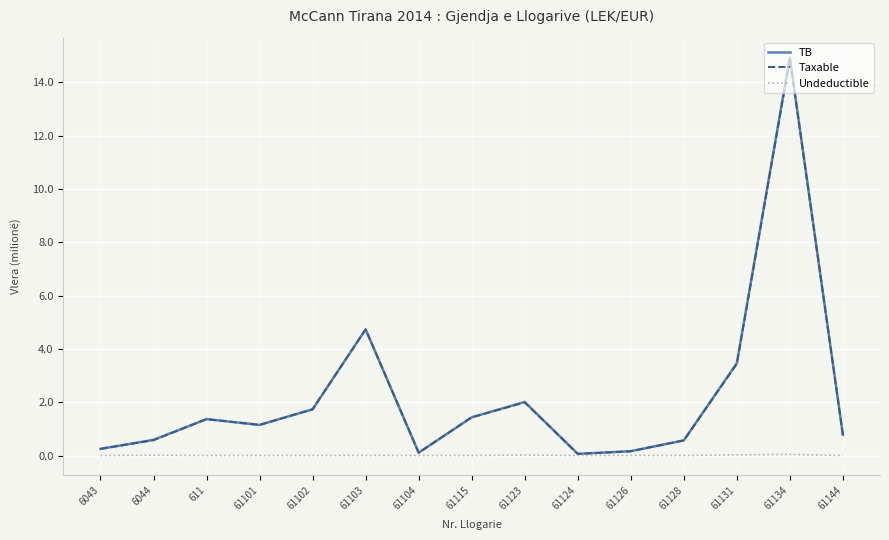

Count the number of categories in the chart.

15